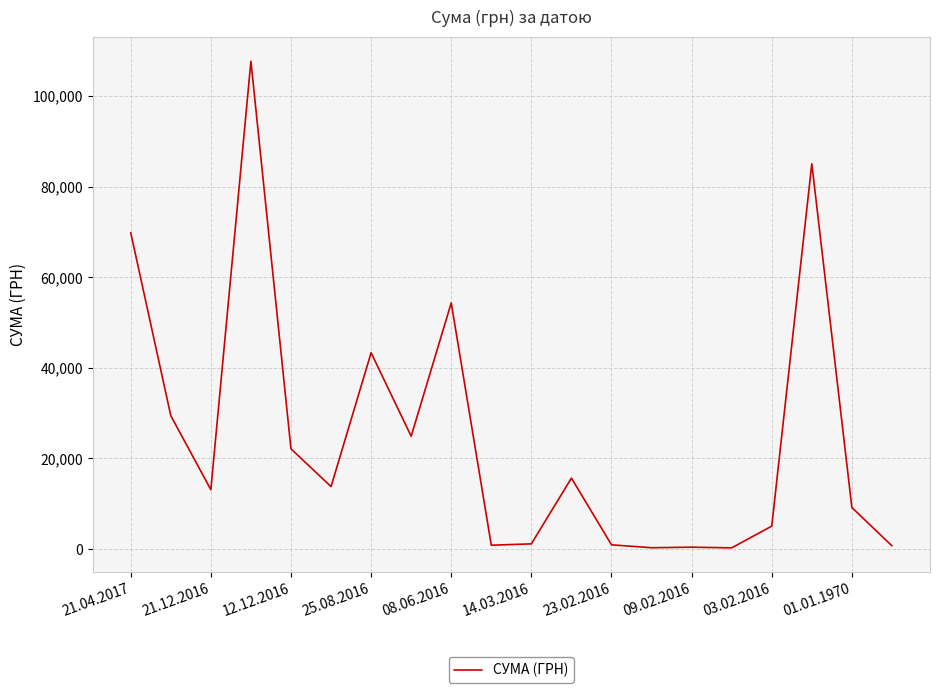

What is the difference between the maximum and minimum values?

107385.8